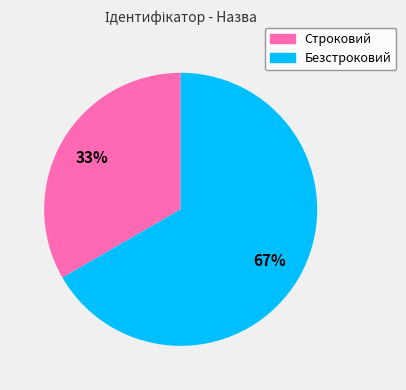

To the nearest percent, what is the combined percentage of Безстроковий and Строковий?

100%